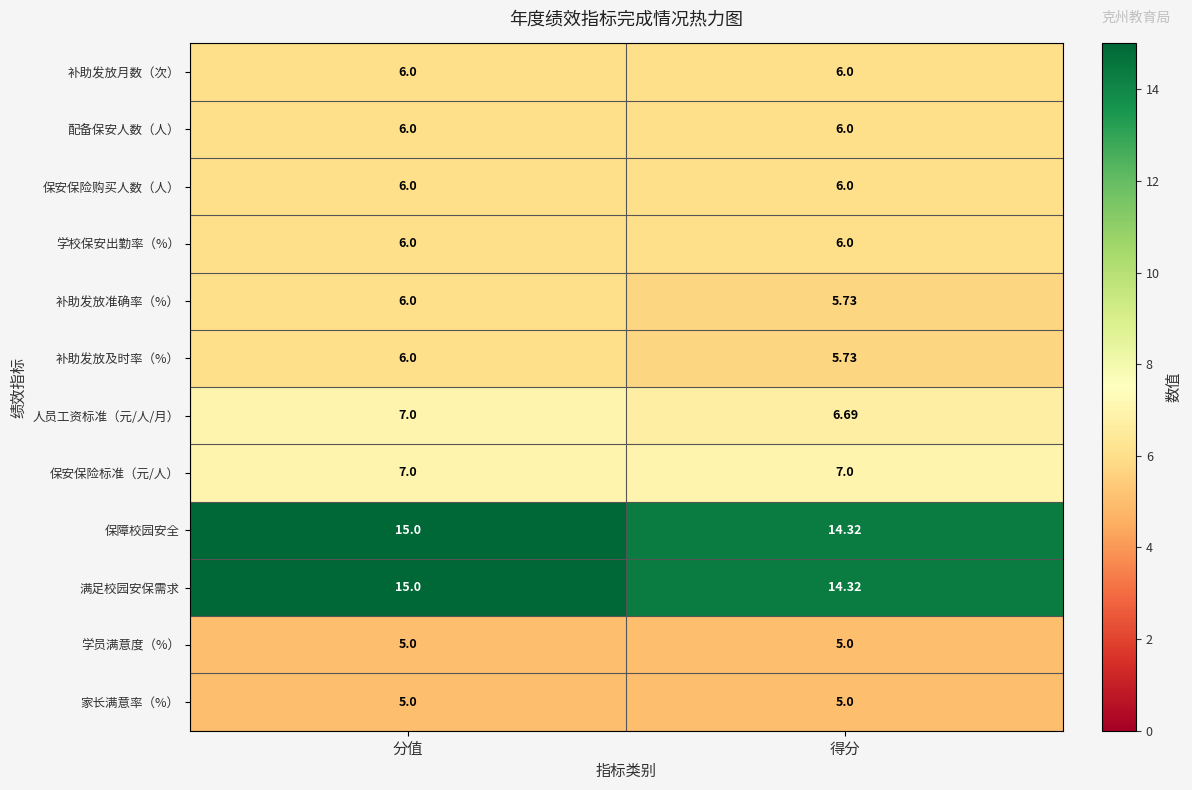

Which label corresponds to the largest value in the chart?

分值